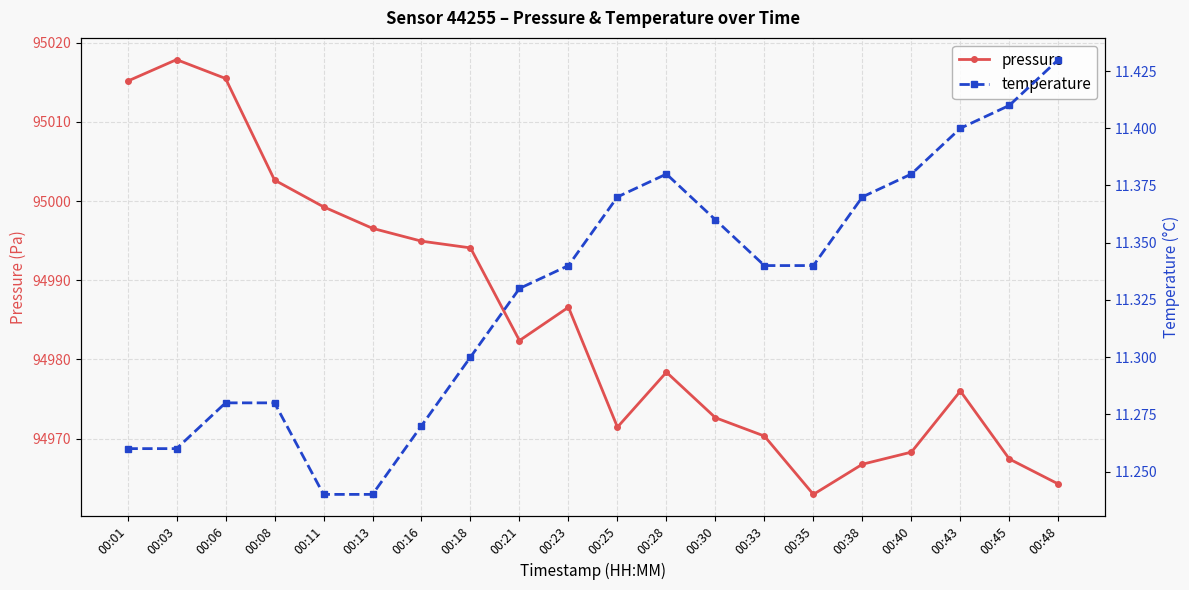

What is the difference between the pressure values at 00:25 and 00:48?

7.2